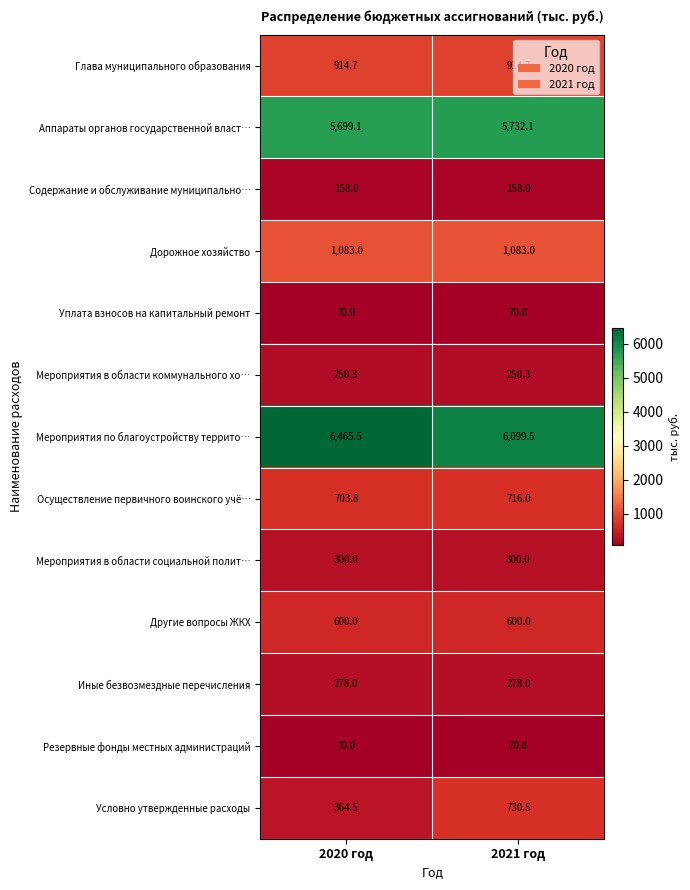

Is it true that Глава муниципального образования equals 914.7 at 2020 год?

True